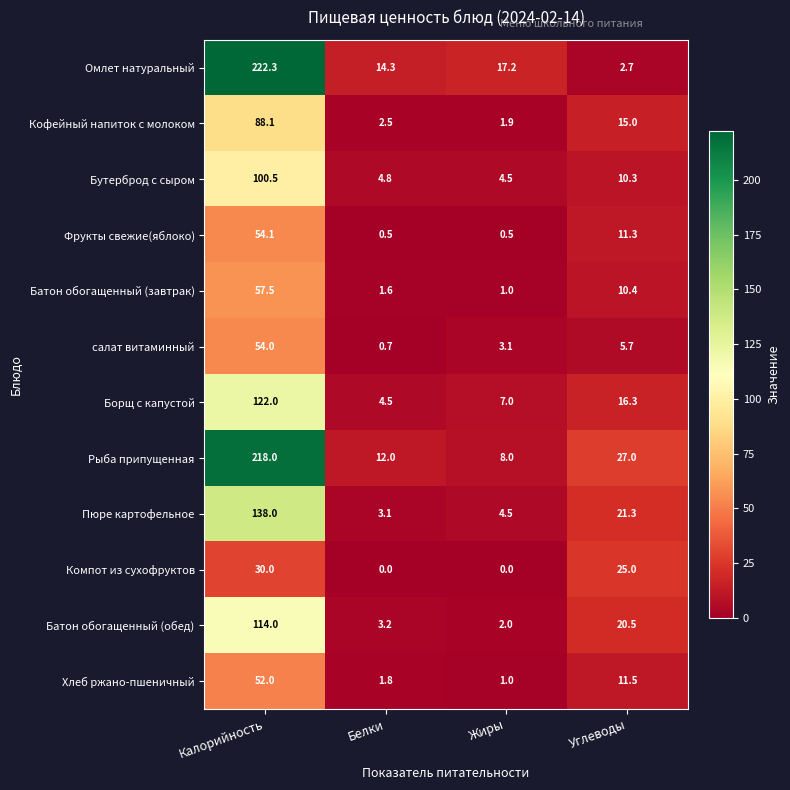

What is the approximate value of Батон обогащенный (обед) at Жиры?

2.0